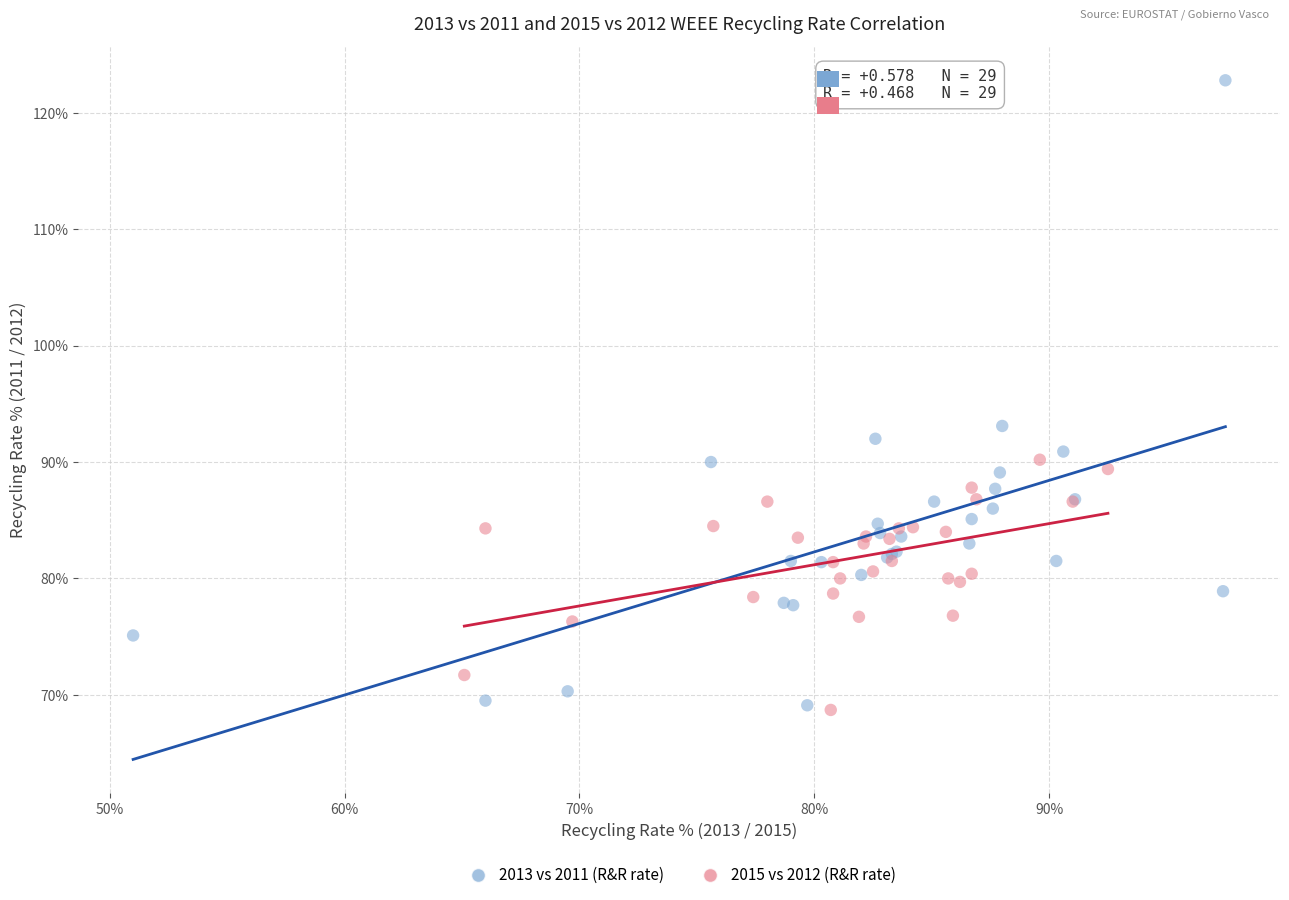

Which series has the widest spread of Y values?

2013 vs 2011 (R&R rate)